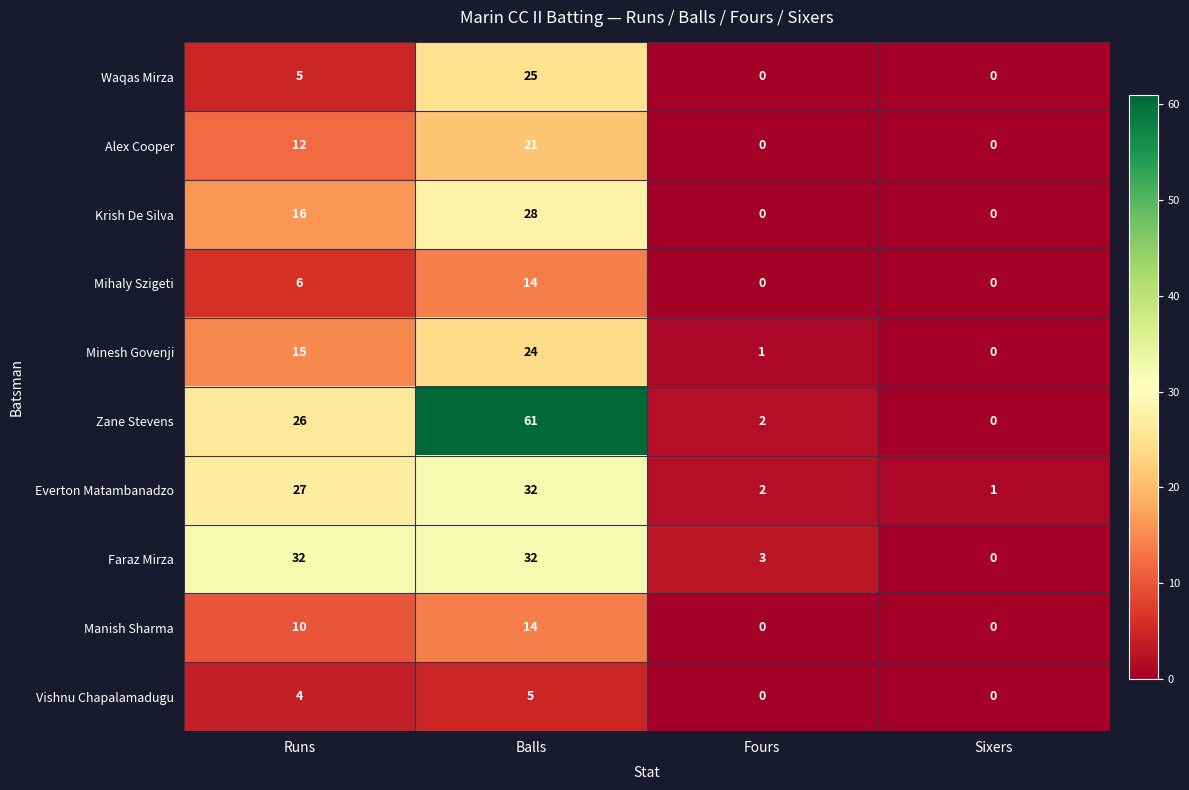

Rank the categories by Zane Stevens value from highest to lowest.

Balls, Runs, Fours, Sixers